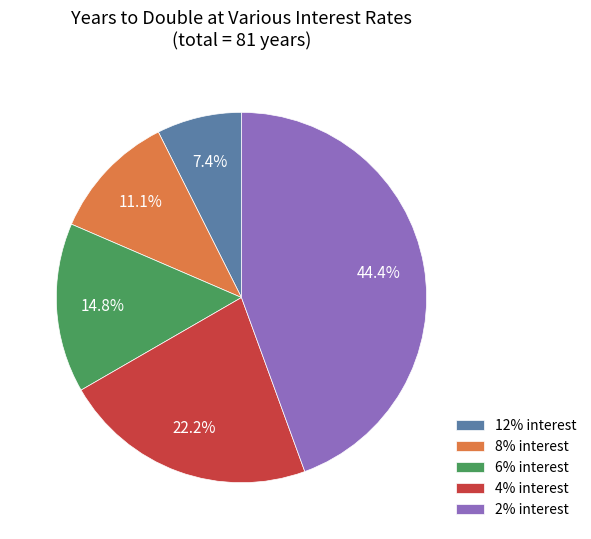

Does 8% interest represent more than half of the total?

No